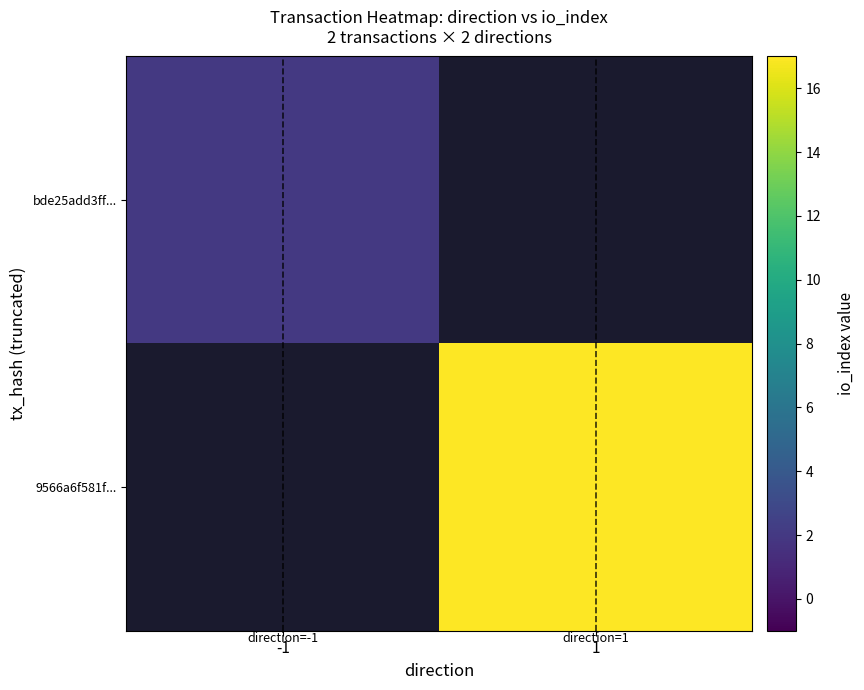

At -1, list the series in order from largest to smallest.

bde25add3ff..., 9566a6f581f...